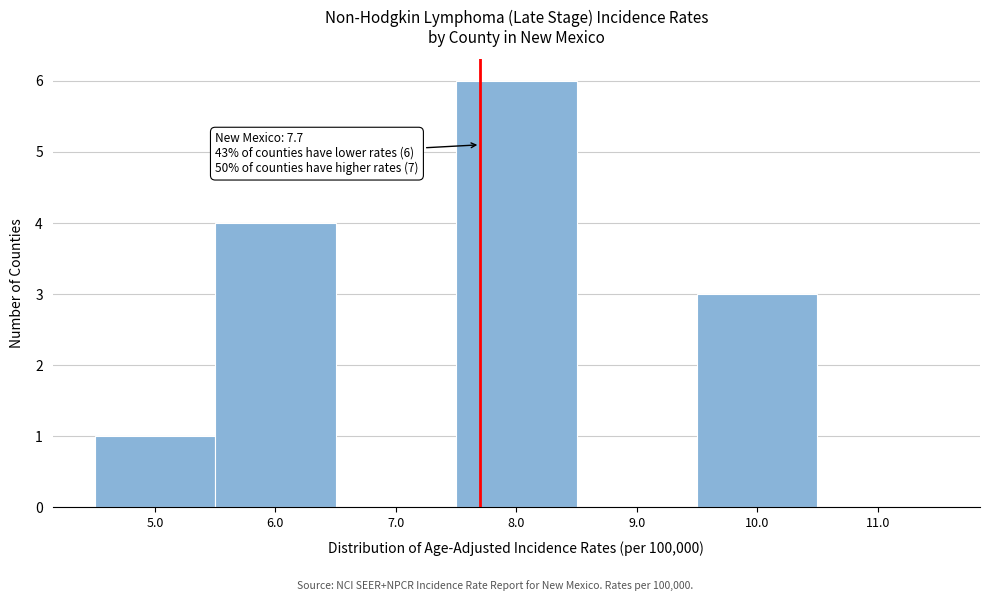

Which range on the x-axis has the tallest bar?

7.5 to 8.5